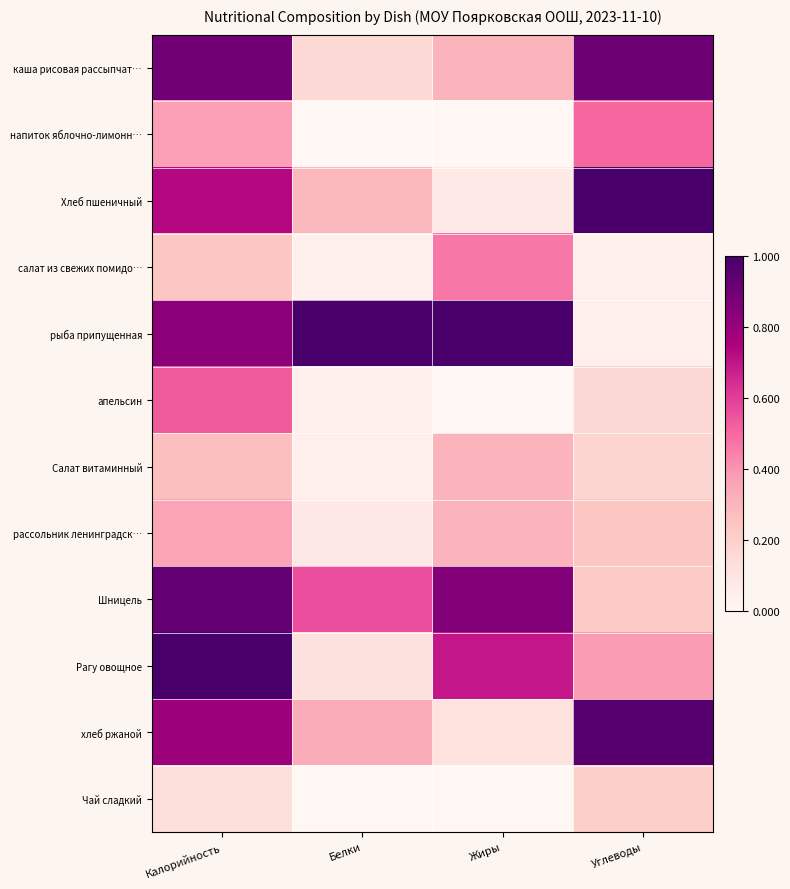

At Калорийность, list the series in order from smallest to largest.

Чай сладкий, салат из свежих помидо…, Салат витаминный, рассольник ленинградск…, напиток яблочно-лимонн…, апельсин, Хлеб пшеничный, хлеб ржаной, рыба припущенная, каша рисовая рассыпчат…, Шницель, Рагу овощное